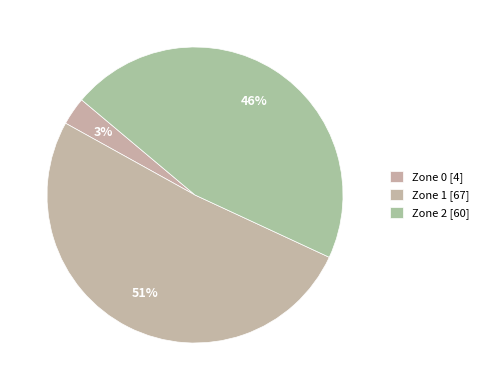

Is it true that Zone 1 is 51% of the pie?

True